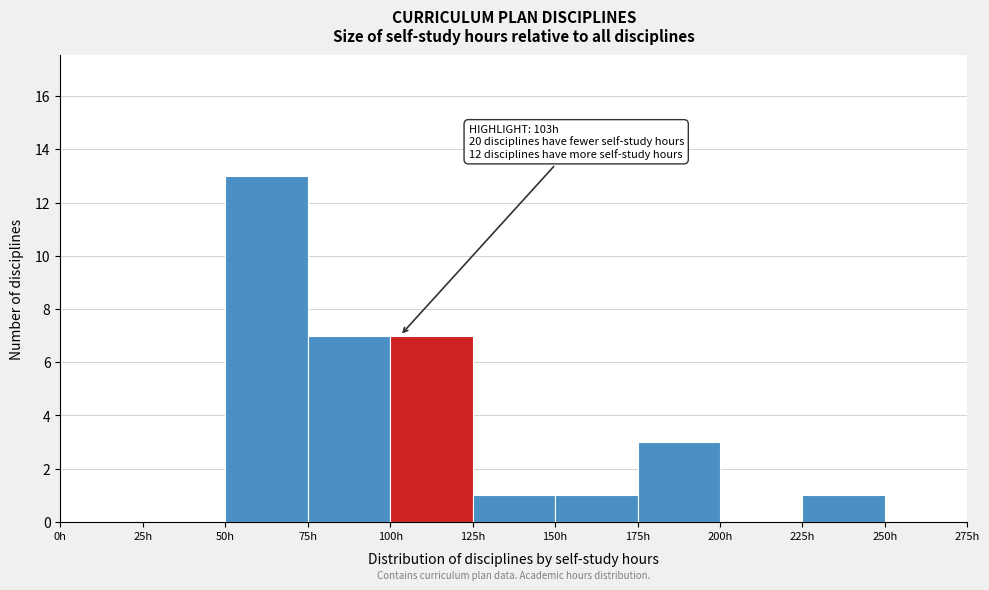

Which range on the x-axis has the tallest bar?

50 to 75